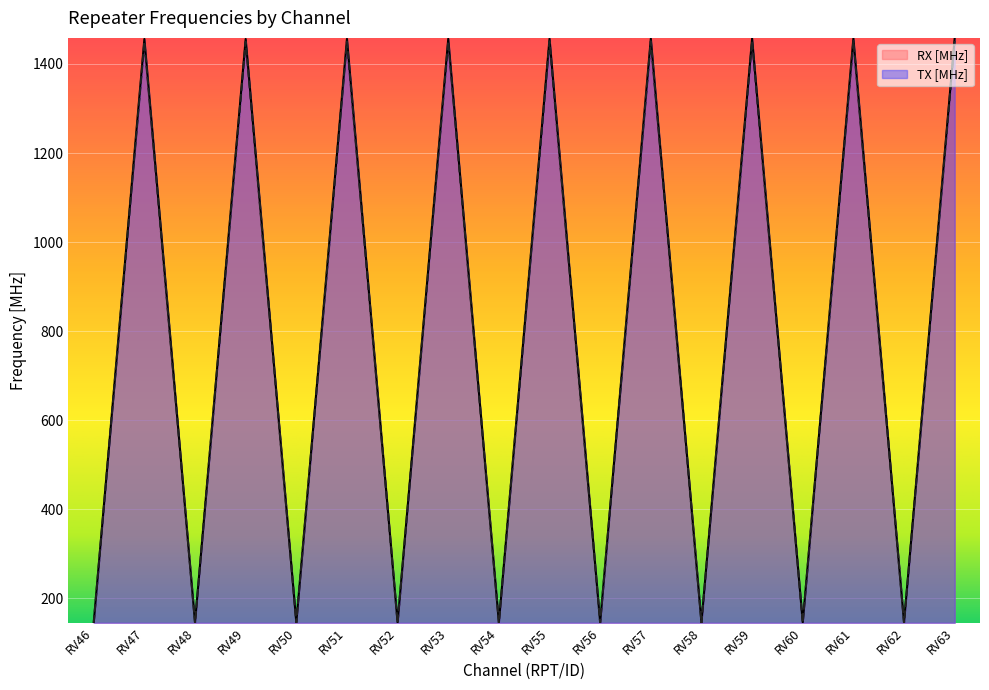

Which series has the largest total across all categories?

TX [MHz]